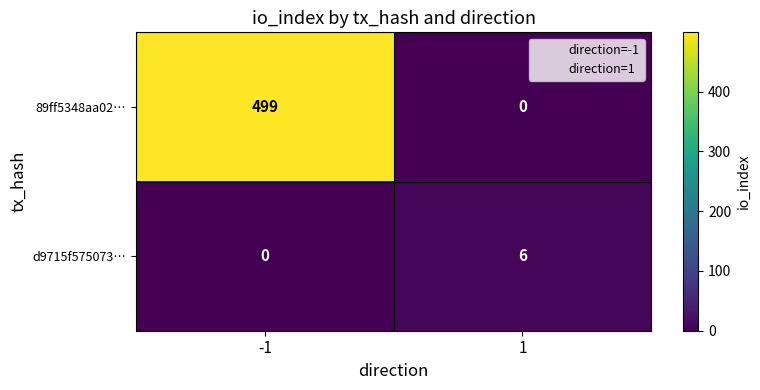

Reading left to right, what are all the values shown in this chart?

89ff5348aa02…: 499	0
d9715f575073…: 0	6